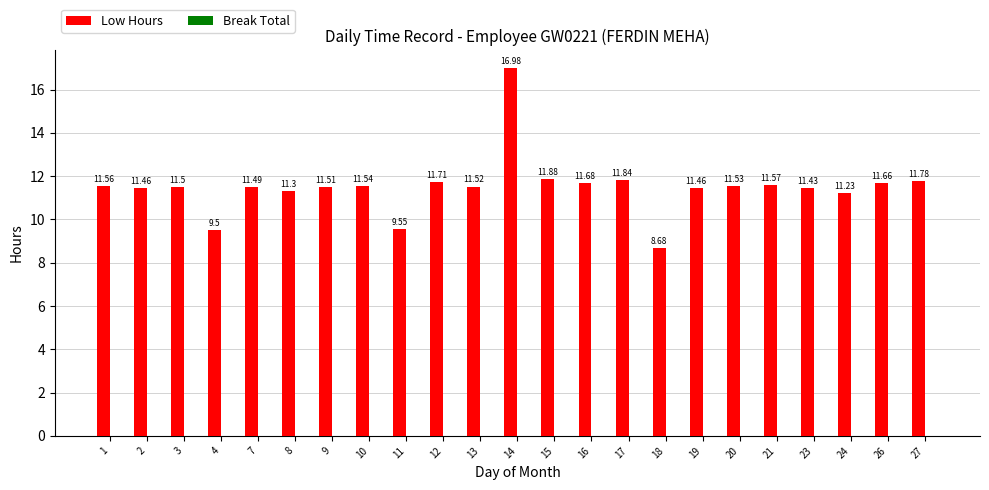

What is the ratio of the value at 11 to the value at 4?

1.0